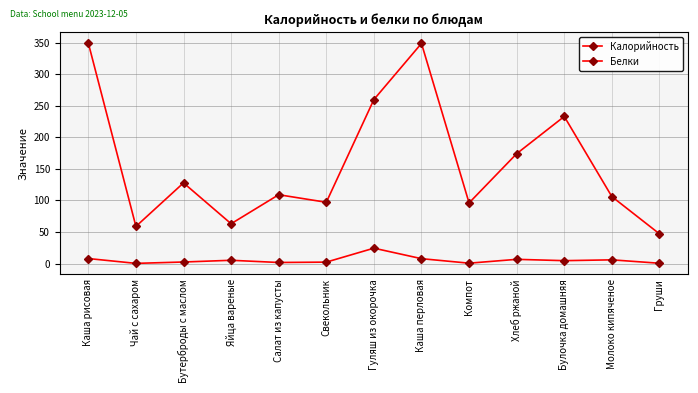

True or false: Белки has a value of 7.7 at Каша перловая.

True